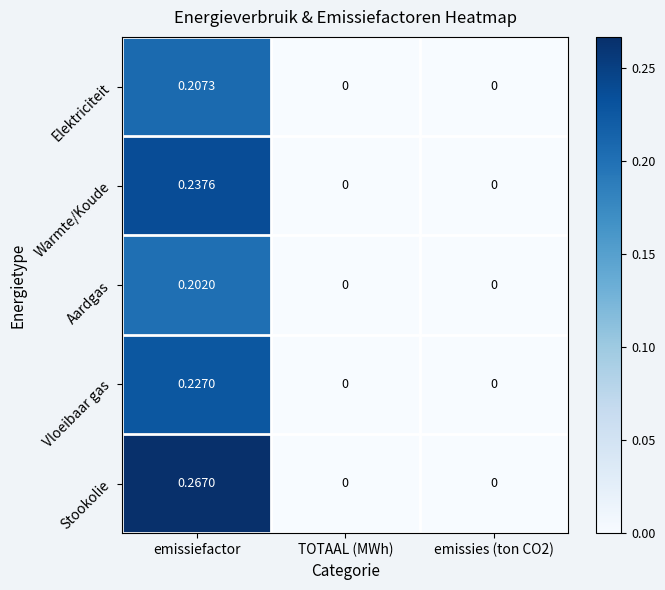

Which series has the largest total across all categories?

Stookolie